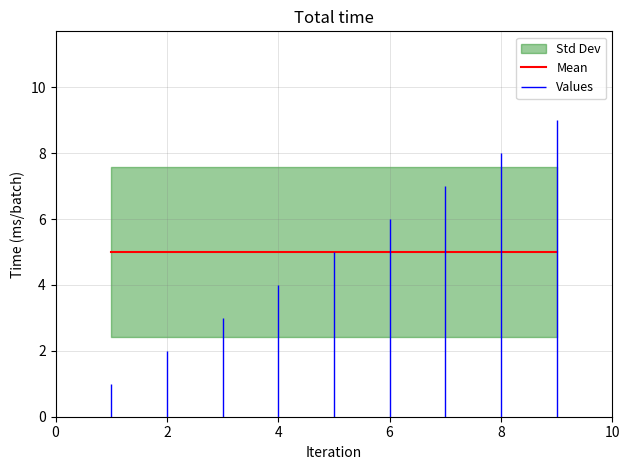

Which series has the widest spread of values?

Values